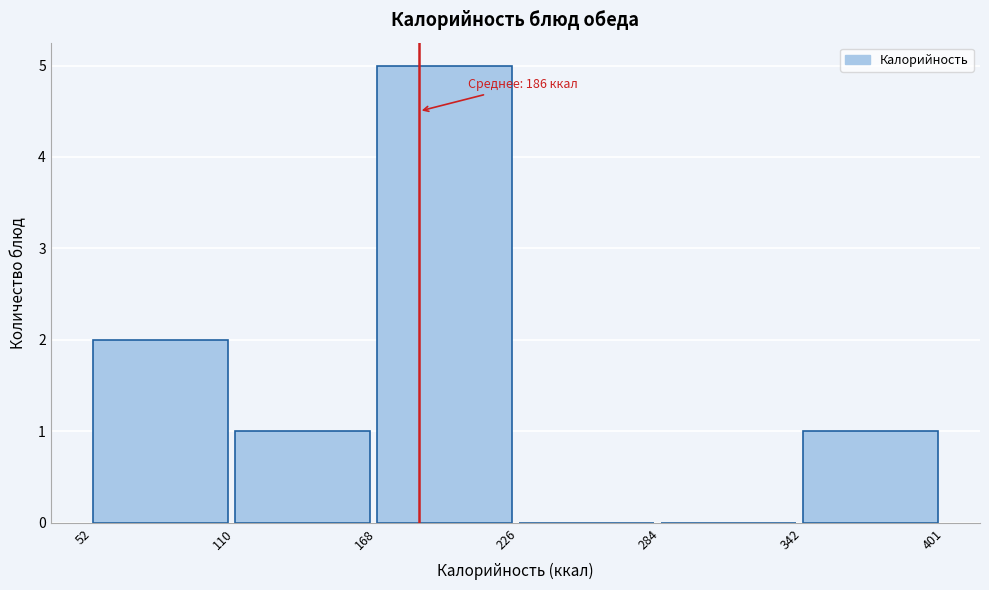

Over which range of the x-axis is the bar tallest?

168 to 226